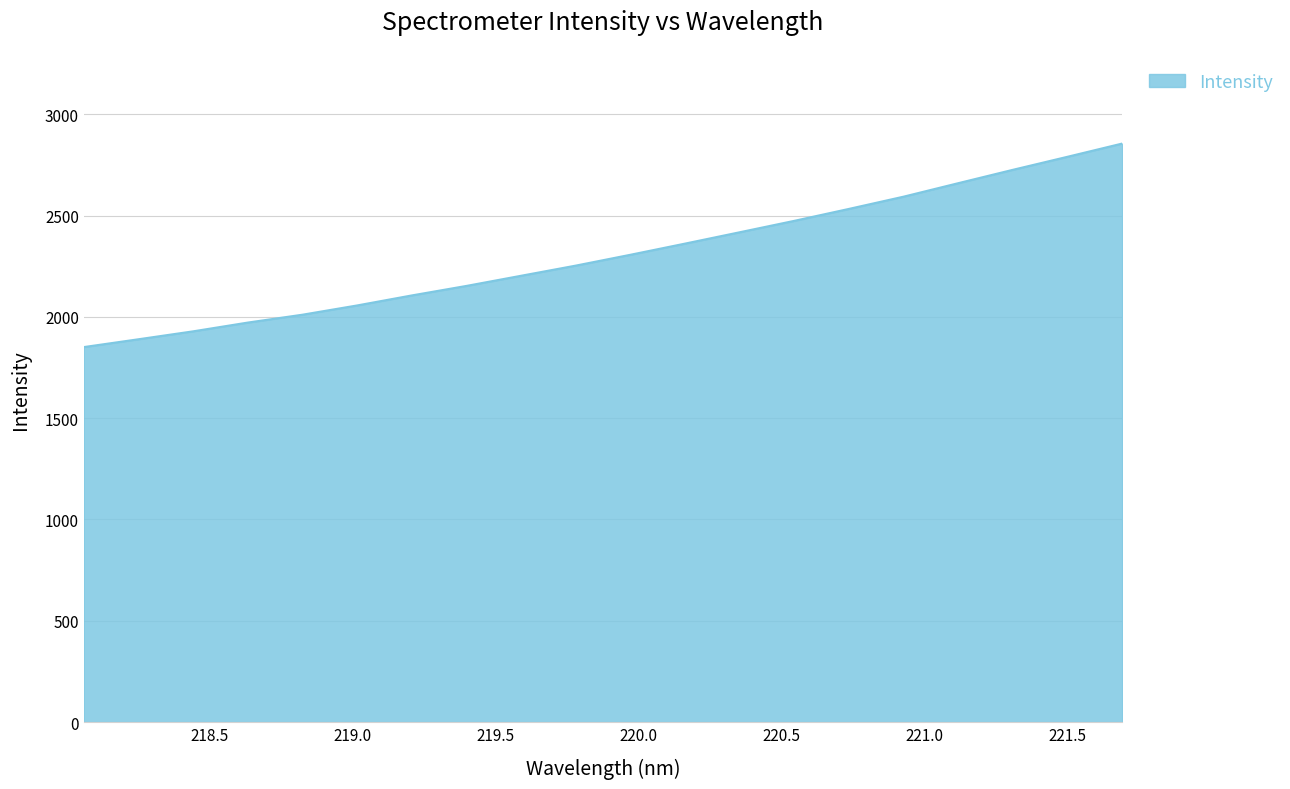

What is the minimum value shown in the chart?

1850.7